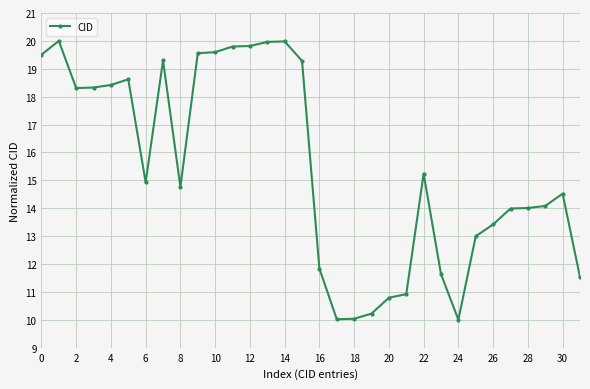

How many distinct data groups are displayed?

1